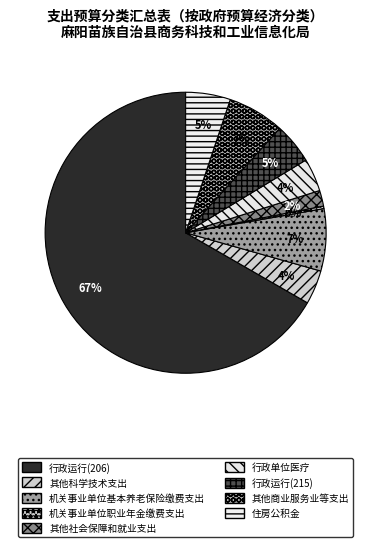

Is 行政运行(206) the majority of the pie?

Yes